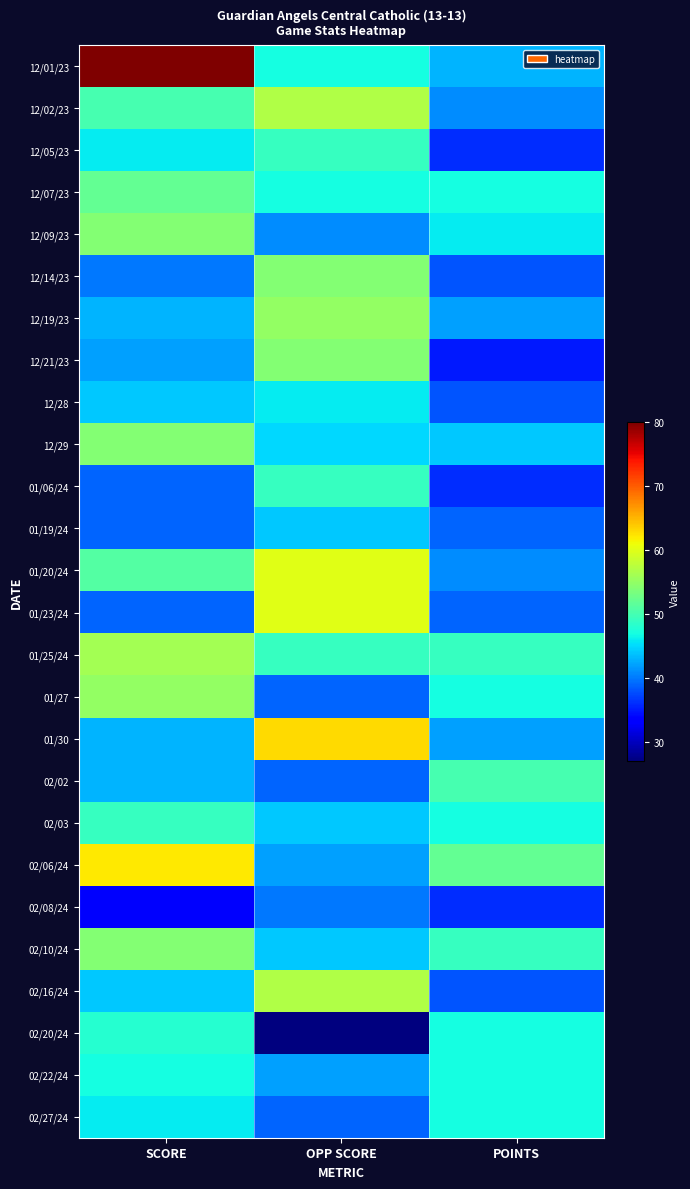

Which has a higher value, OPP SCORE or POINTS?

OPP SCORE